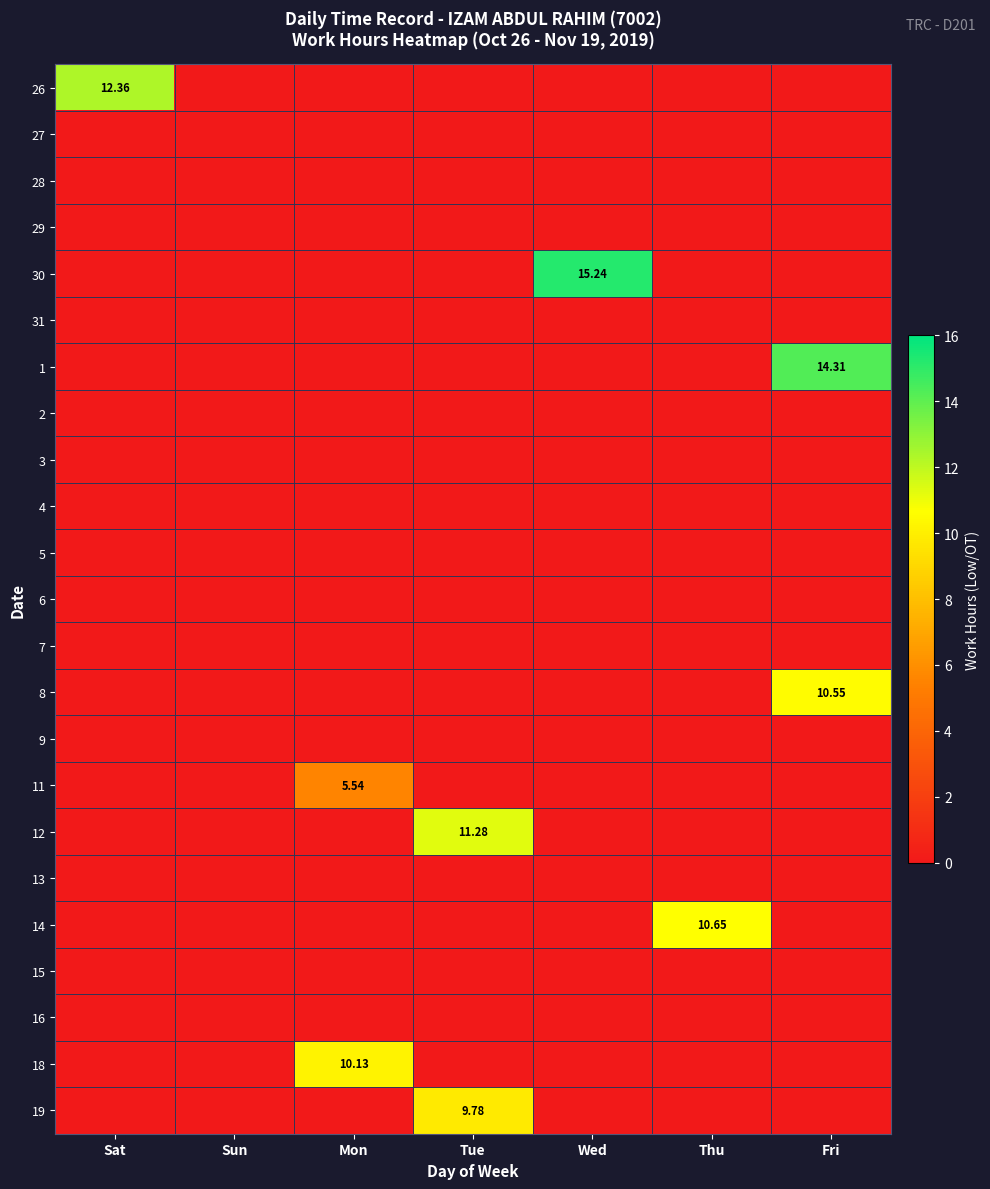

The 30 series shows -5.9 at Sun. True or false?

False